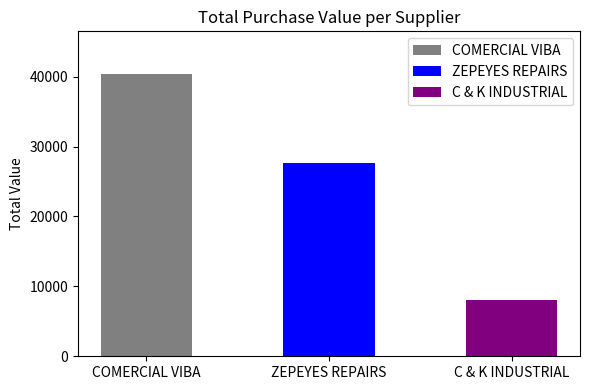

What is the label of the 3rd bar from the right?

COMERCIAL VIBA